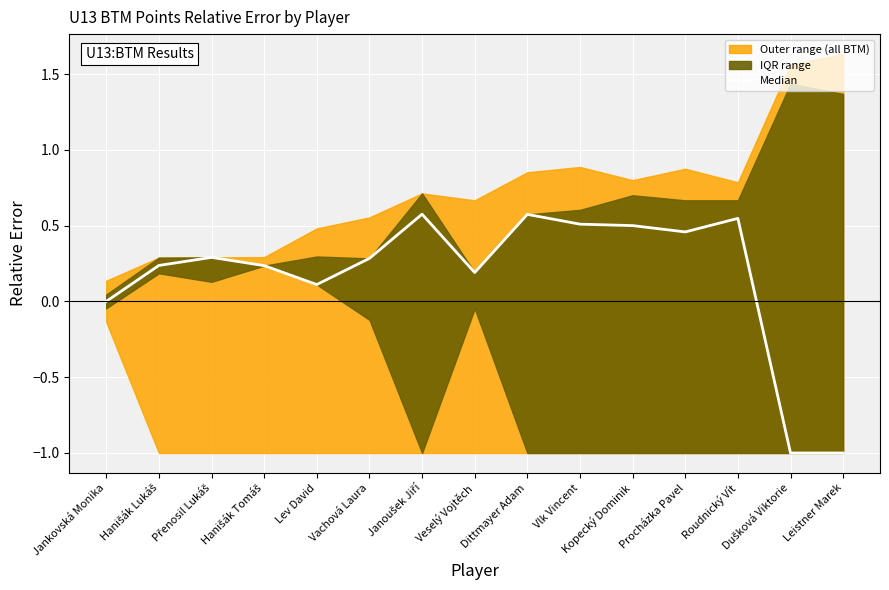

How many negative values are there?

2